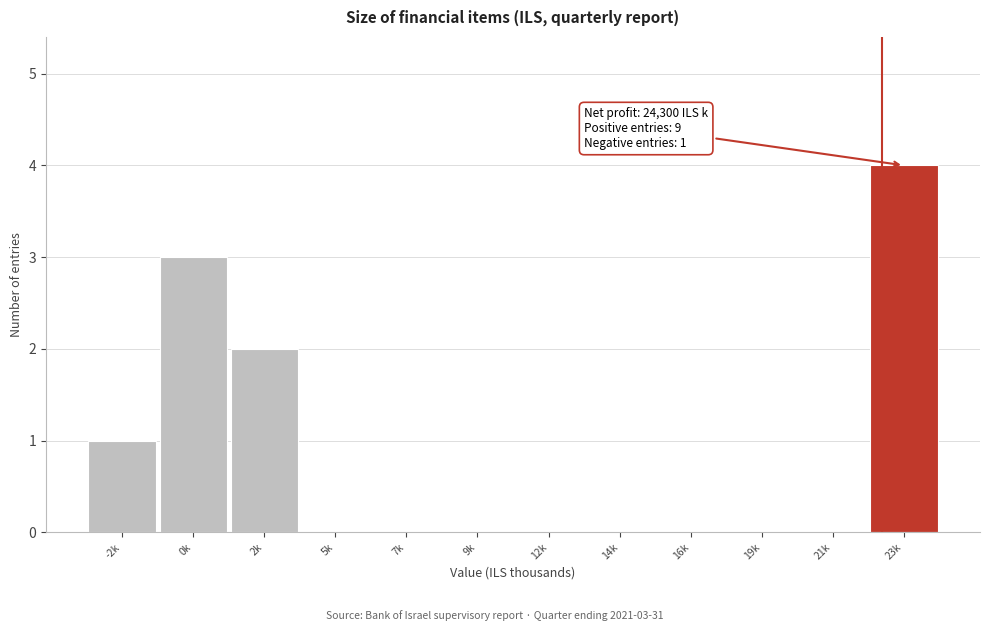

Reading left to right, list all the values displayed in this chart.

-2k=1	0k=3	2k=2	5k=0	7k=0	9k=0	12k=0	14k=0	16k=0	19k=0	21k=0	23k=4